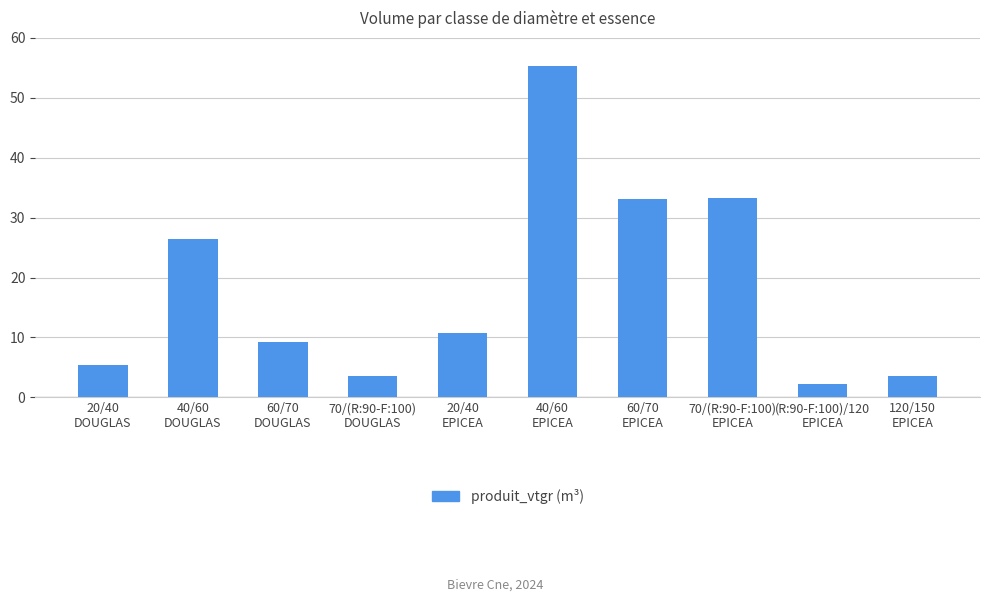

What is the value of the 5th bar from the left?

10.8